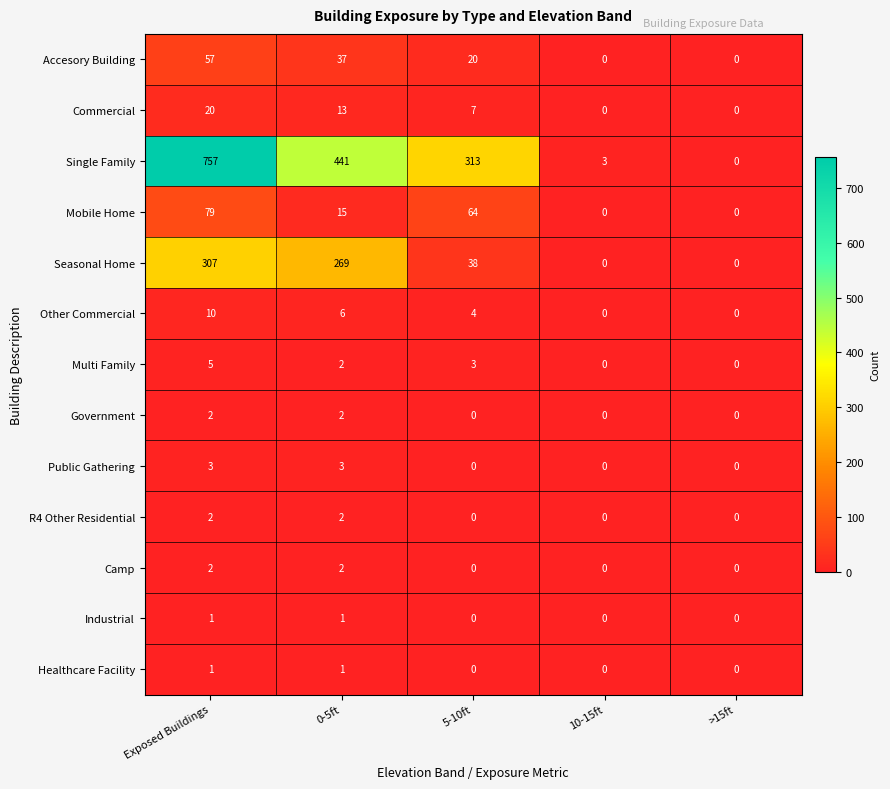

True or false: Public Gathering has a value of 3 at 0-5ft.

True